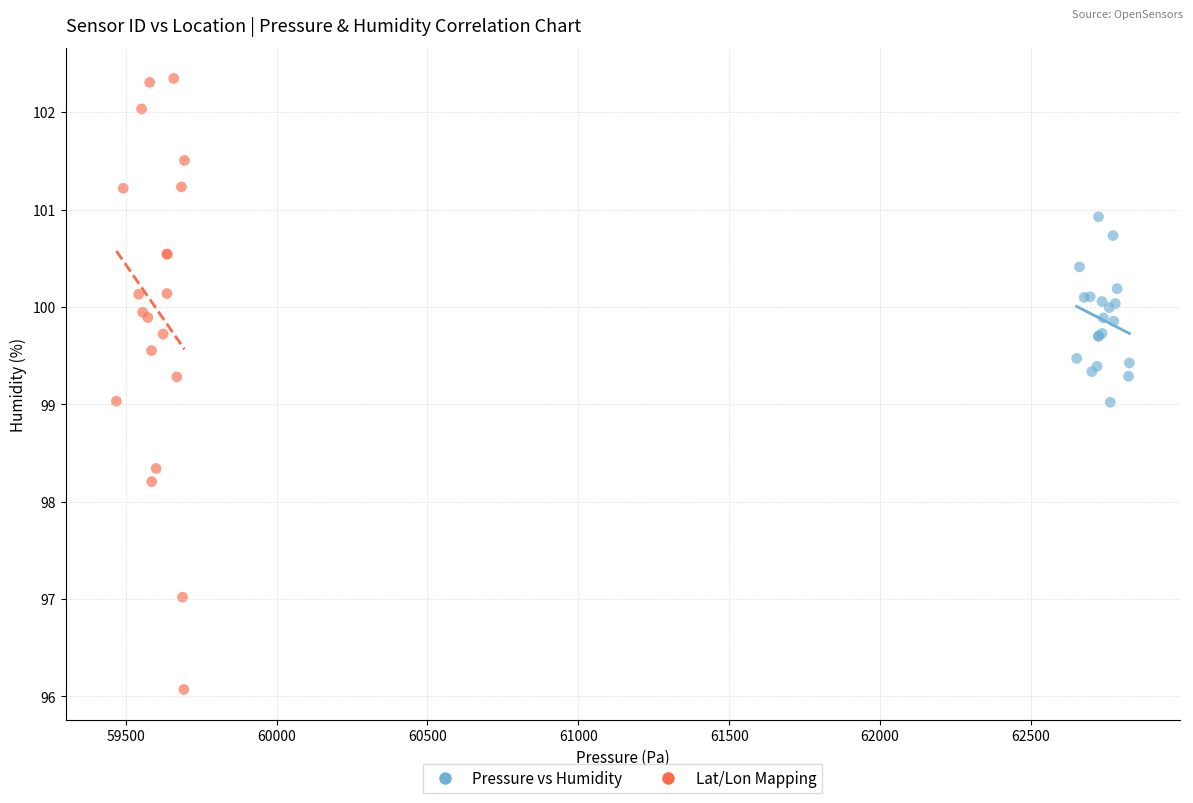

Which series contains the highest Y value?

Lat/Lon Mapping